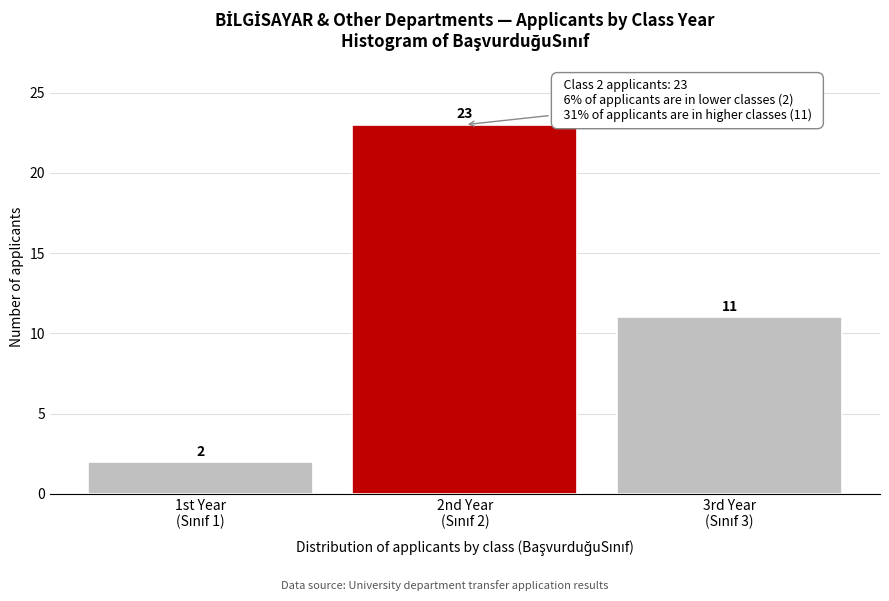

Reading right to left, extract all data points from this chart.

11	23	2